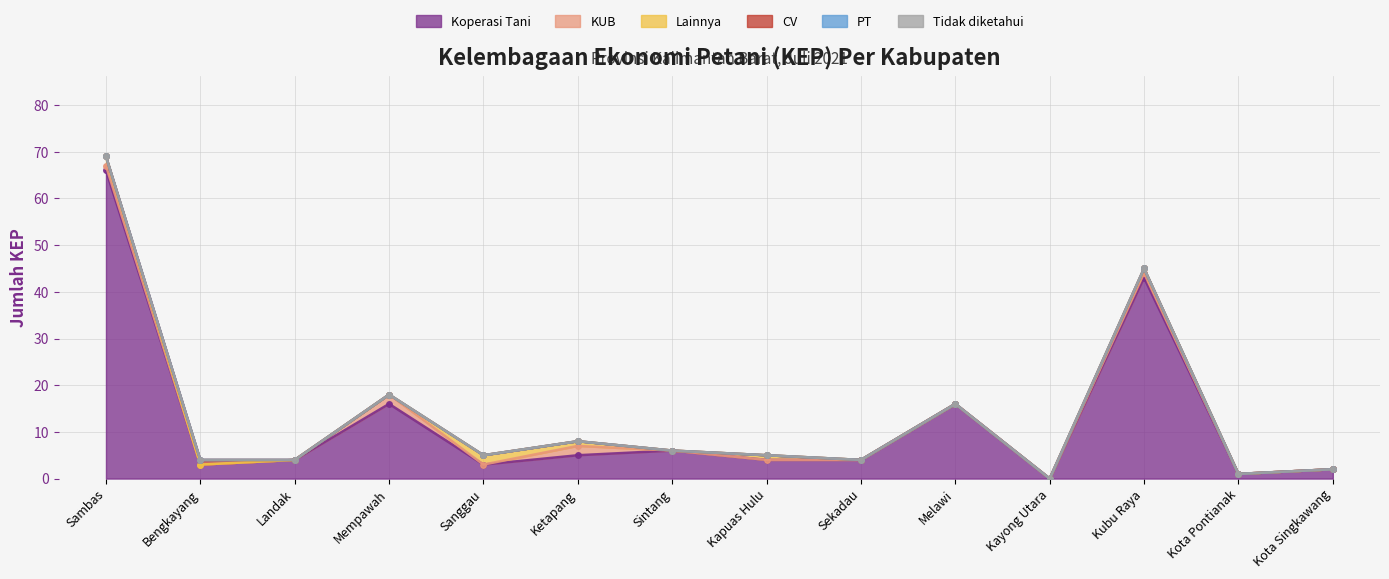

How many values in the Lainnya series exceed 0?

5